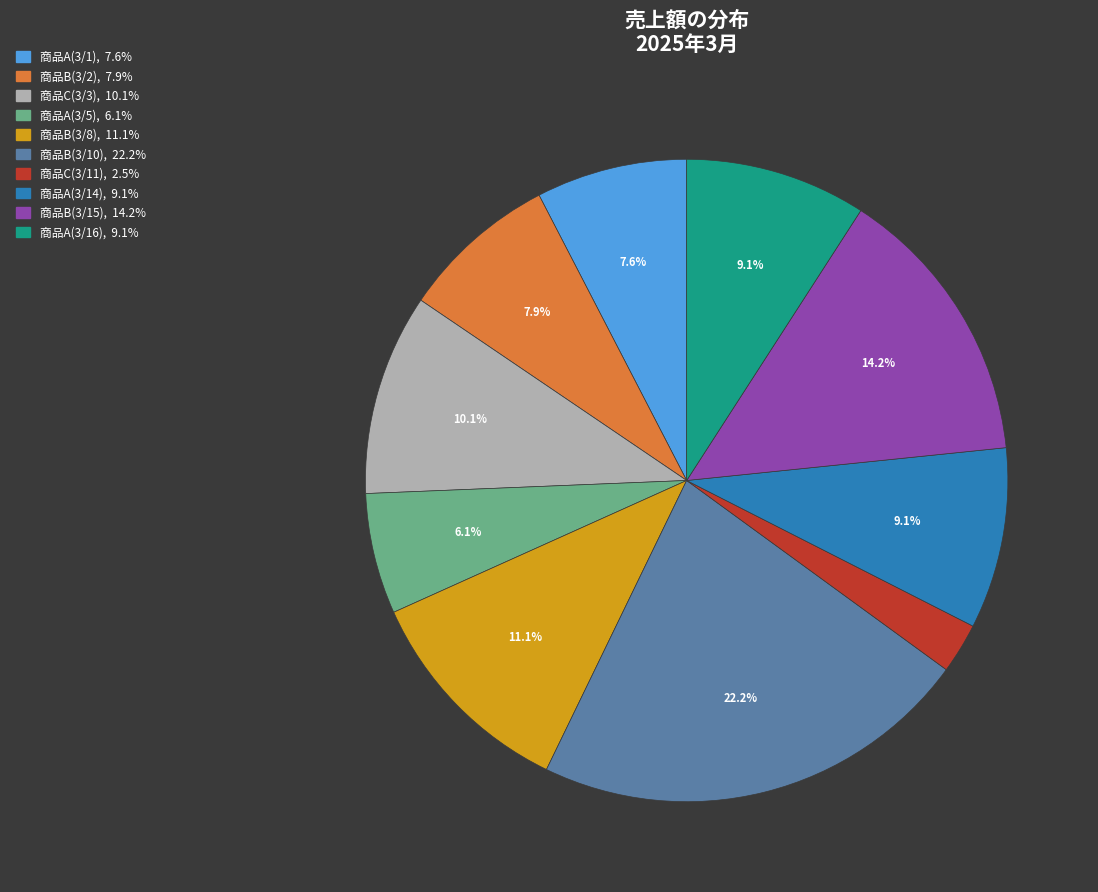

How many slices are in this pie chart?

10